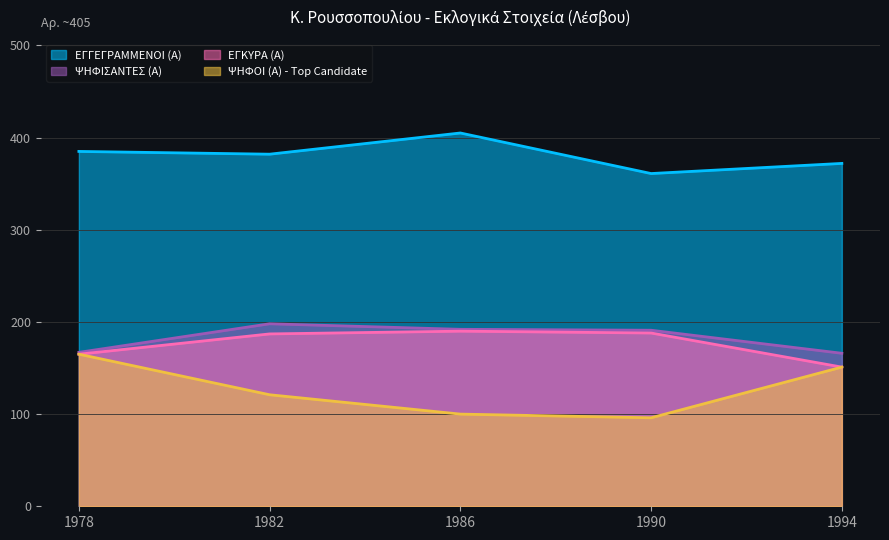

Reading left to right, what are all the values shown in this chart?

ΕΓΓΕΓΡΑΜΜΕΝΟΙ (Α): 1978=385	1982=382	1986=405	1990=361	1994=372
ΨΗΦΙΣΑΝΤΕΣ (Α): 1978=167	1982=198	1986=192	1990=191	1994=166
ΕΓΚΥΡΑ (Α): 1978=165	1982=187	1986=190	1990=188	1994=151
ΨΗΦΟΙ (Α) - Top Candidate: 1978=165	1982=121	1986=100	1990=96	1994=151